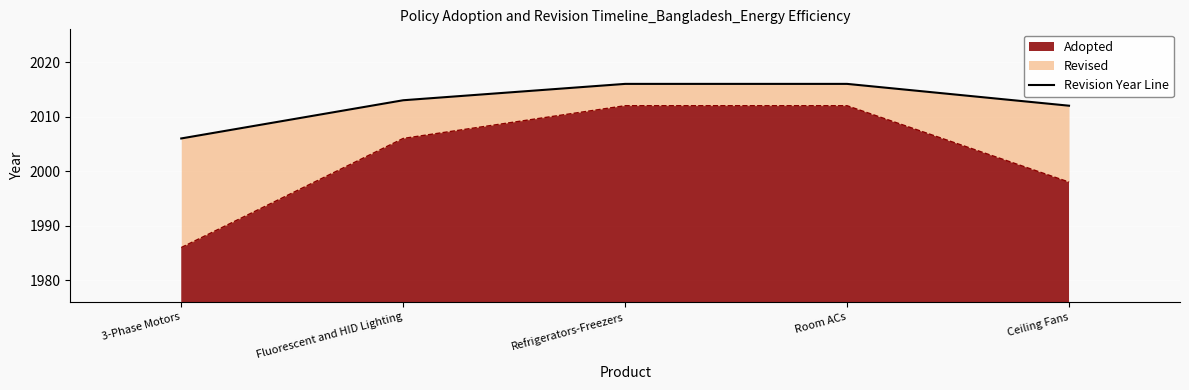

Which category has the lowest value in the Adopted series?

3-Phase Motors